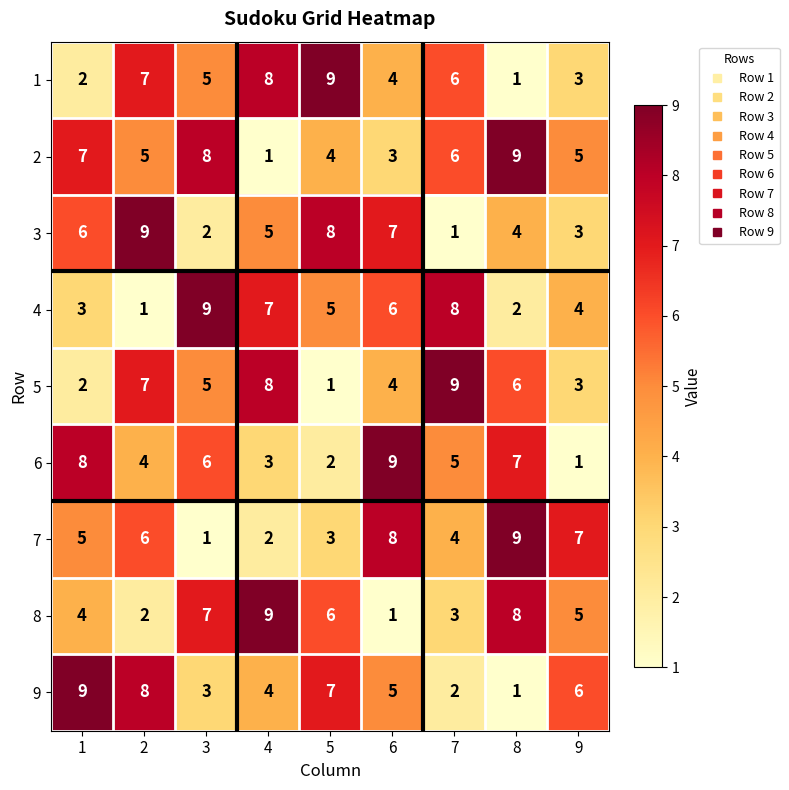

Which series has the largest total across all categories?

2